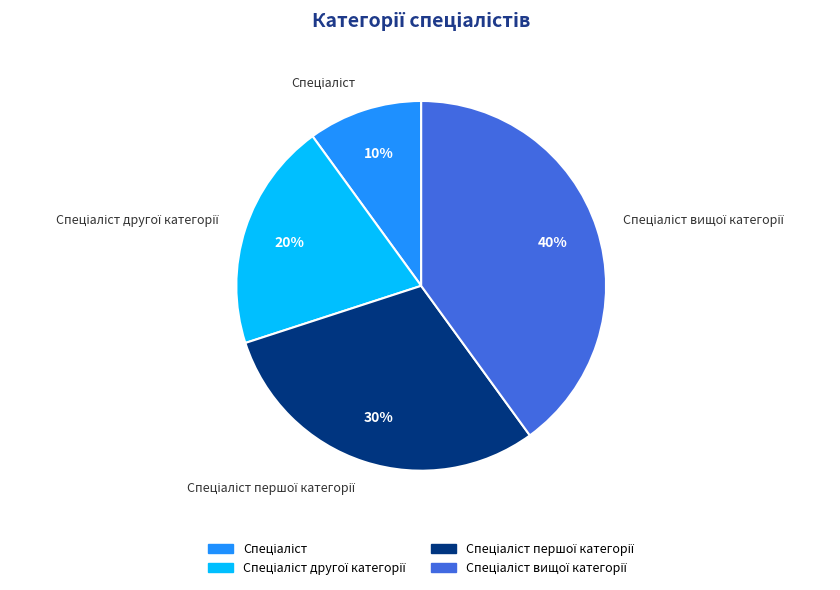

To the nearest percent, what is the difference between the largest and smallest slice percentages?

30%